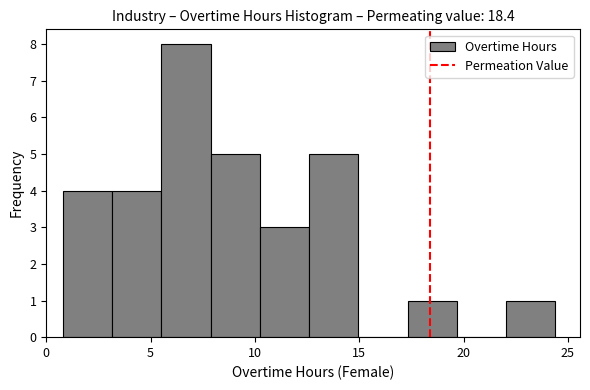

Which range on the x-axis has the tallest bar?

5.5 to 8.0